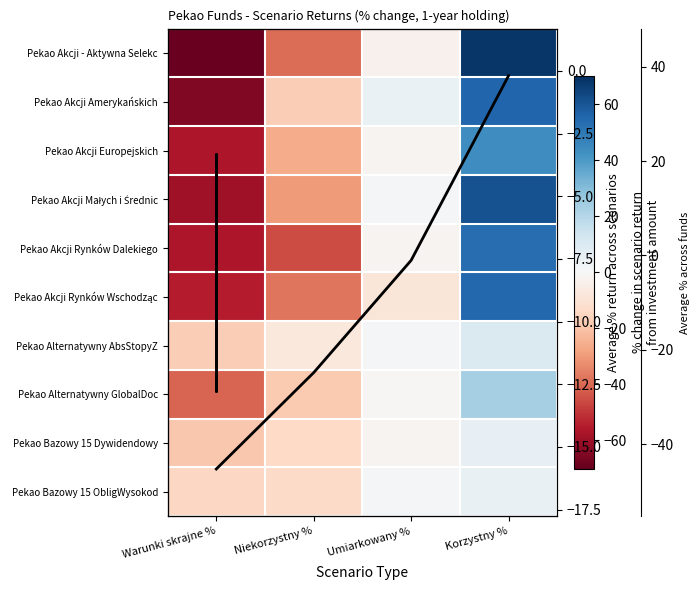

Reading left to right, list all the values displayed in this chart.

Pekao Akcji - Aktywna Selekcja: -69.1	-39.2	-3.2	67.9
Pekao Akcji Amerykańskich: -65.0	-17.1	4.5	55.4
Pekao Akcji Europejskich: -56.7	-25.9	-1.7	43.7
Pekao Akcji Małych i Średnich Spółek: -59.3	-29.8	0.8	61.1
Pekao Akcji Rynków Dalekiego Wschodu: -56.6	-45.5	-2.1	53.1
Pekao Akcji Rynków Wschodzących: -55.1	-37.5	-8.4	55.1
Pekao Alternatywny AbsStopyZwr: -17.0	-7.5	1.1	10.2
Pekao Alternatywny GlobalDochodu: -40.9	-18.6	-0.7	23.3
Pekao Bazowy 15 Dywidendowy: -18.7	-13.9	-1.7	5.6
Pekao Bazowy 15 ObligWysokodoch: -14.2	-13.4	0.8	5.2